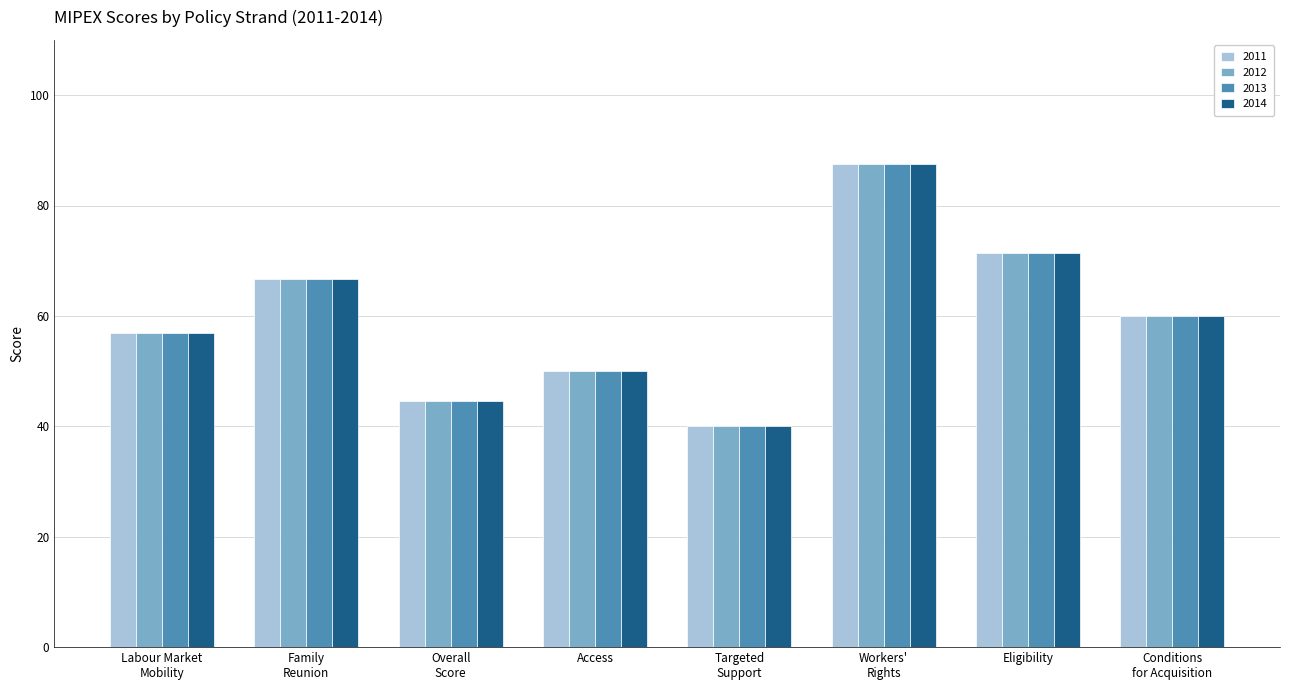

True or false: 2012 has a value of 66.6 at Family
Reunion.

True